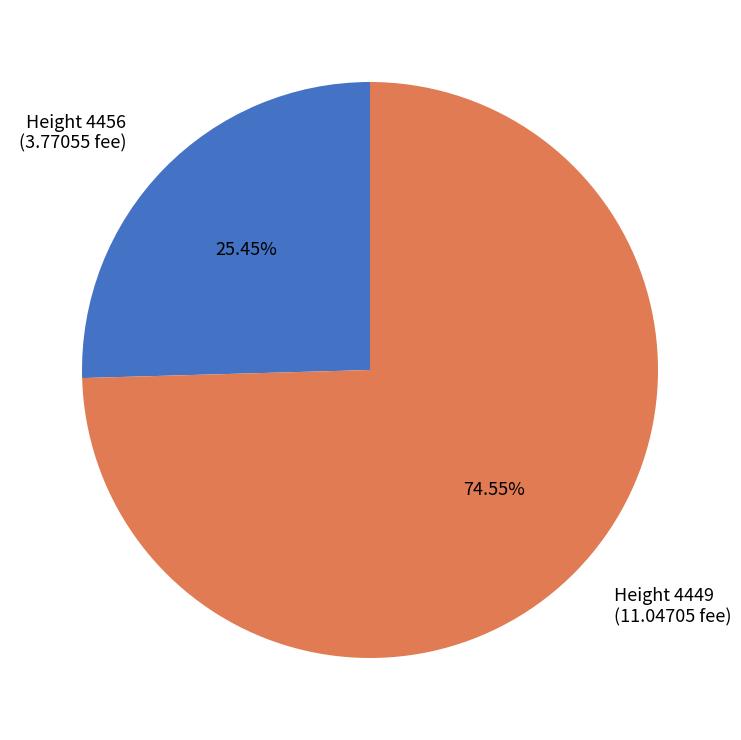

Rank the categories by value from lowest to highest.

Height 4456 (3.77055 fee), Height 4449 (11.04705 fee)